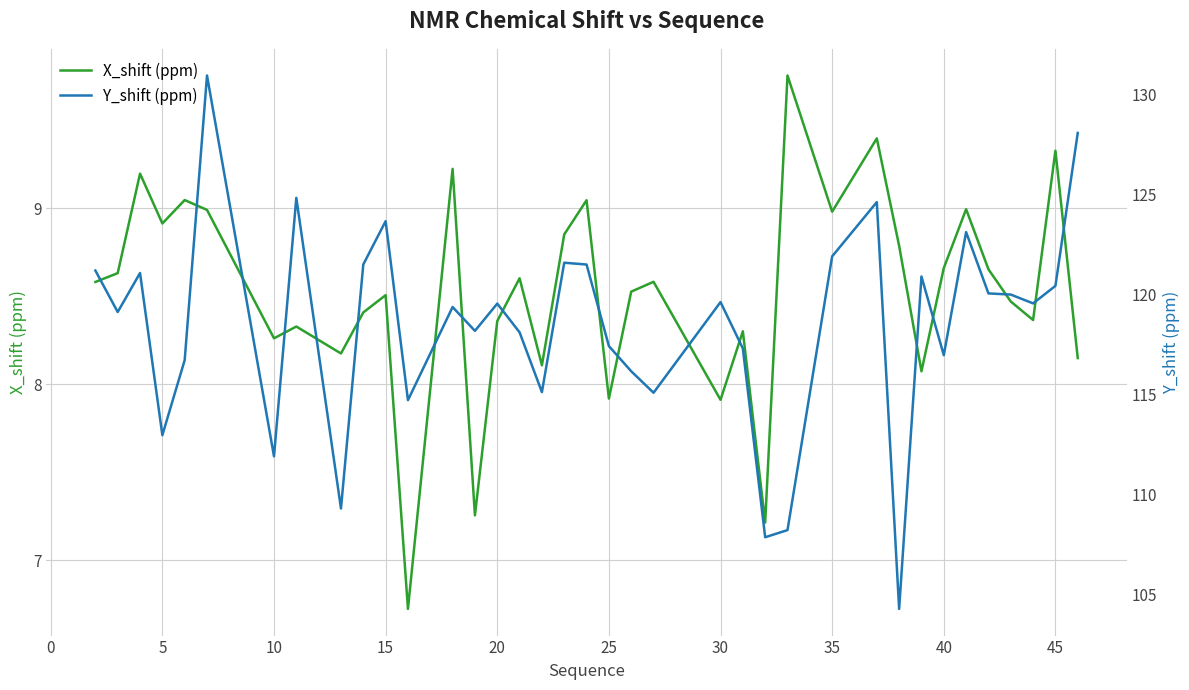

List the series in order of their peak value, highest first.

Y_shift (ppm), X_shift (ppm)